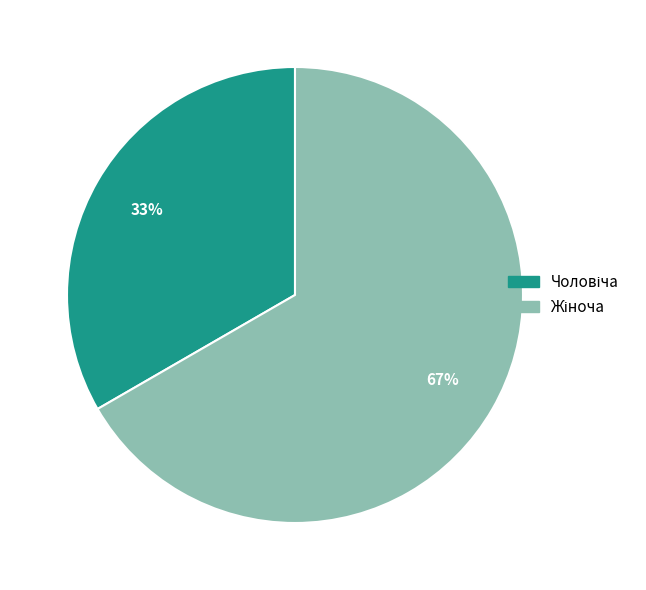

To the nearest percent, what is the average slice percentage?

50%